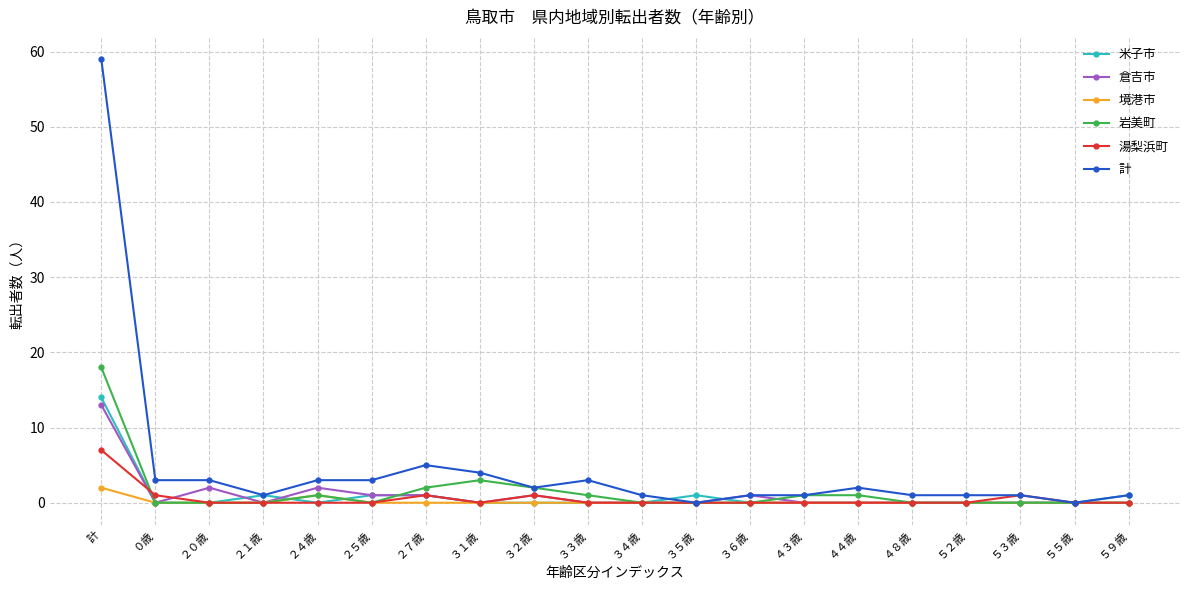

At which category does the chart reach its peak across all series?

計